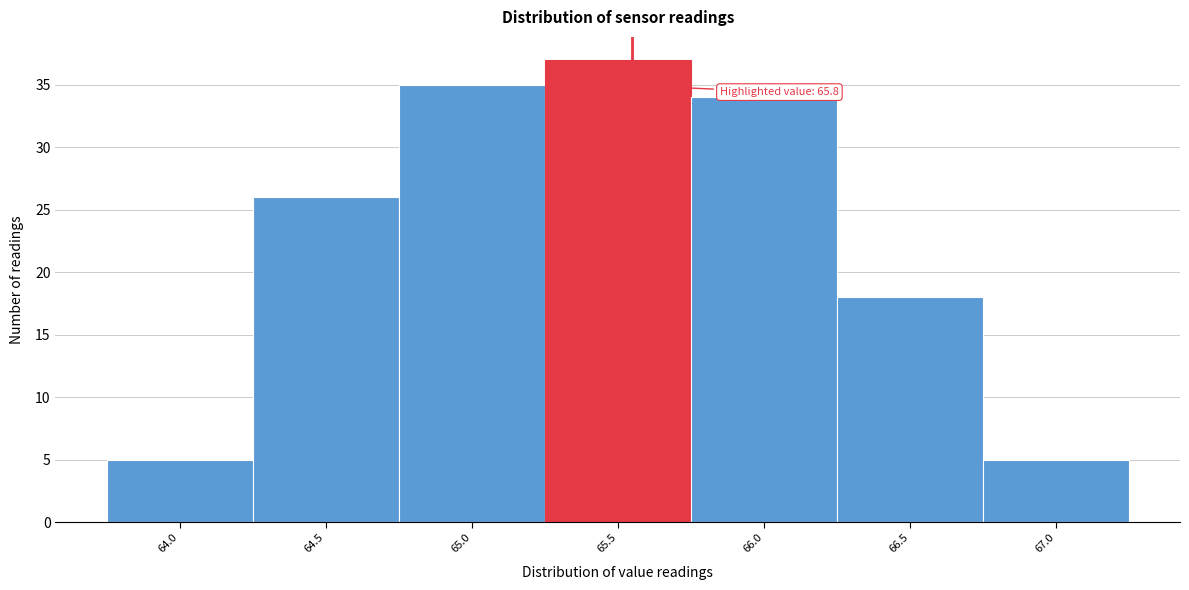

Reading left to right, list all the values displayed in this chart.

5	26	35	37	34	18	5